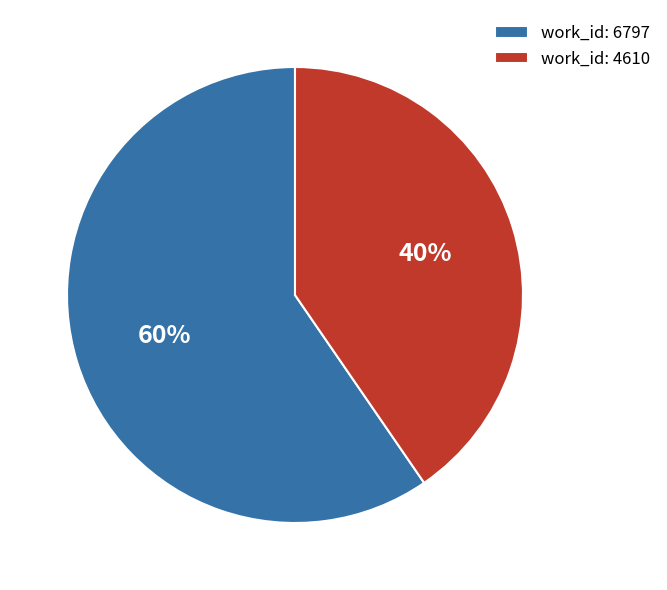

Rank the categories by value from highest to lowest.

work_id: 6797, work_id: 4610